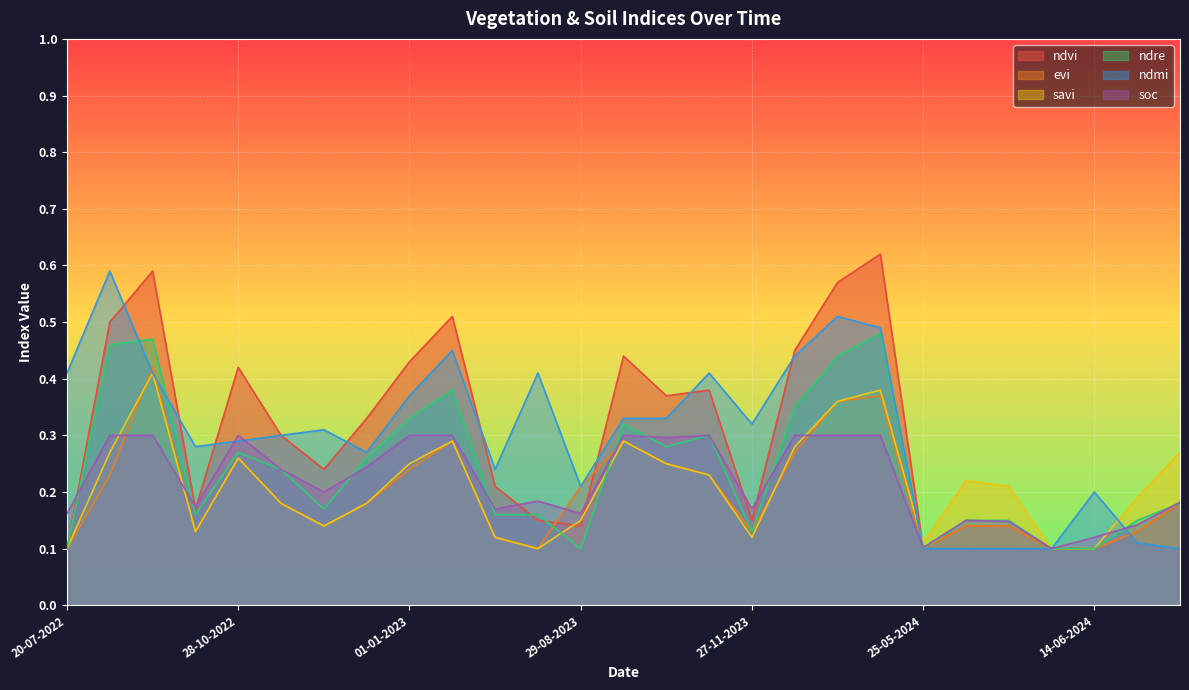

What is the label of the 23rd point from the left?

04-06-2024